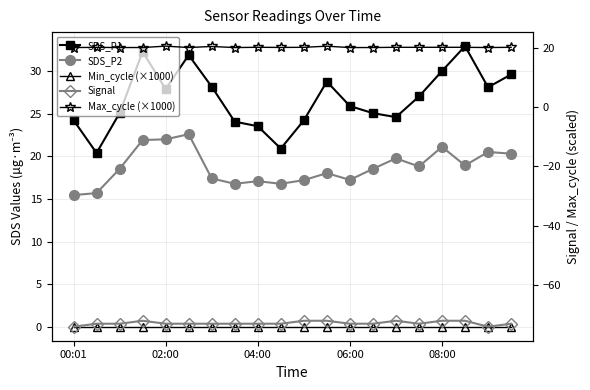

What is the greatest value displayed?

32.9